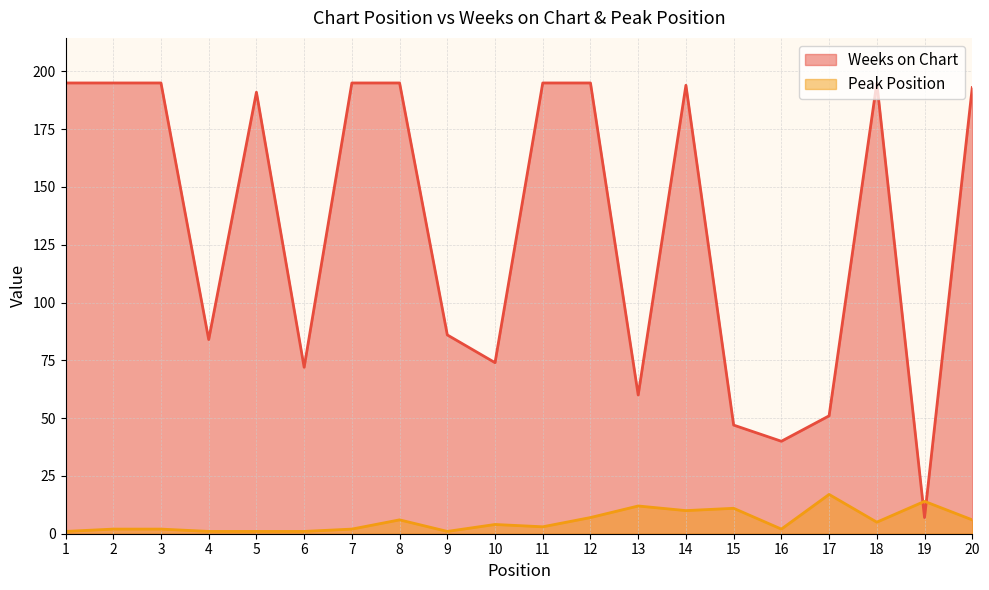

How many categories are shown in the chart?

20